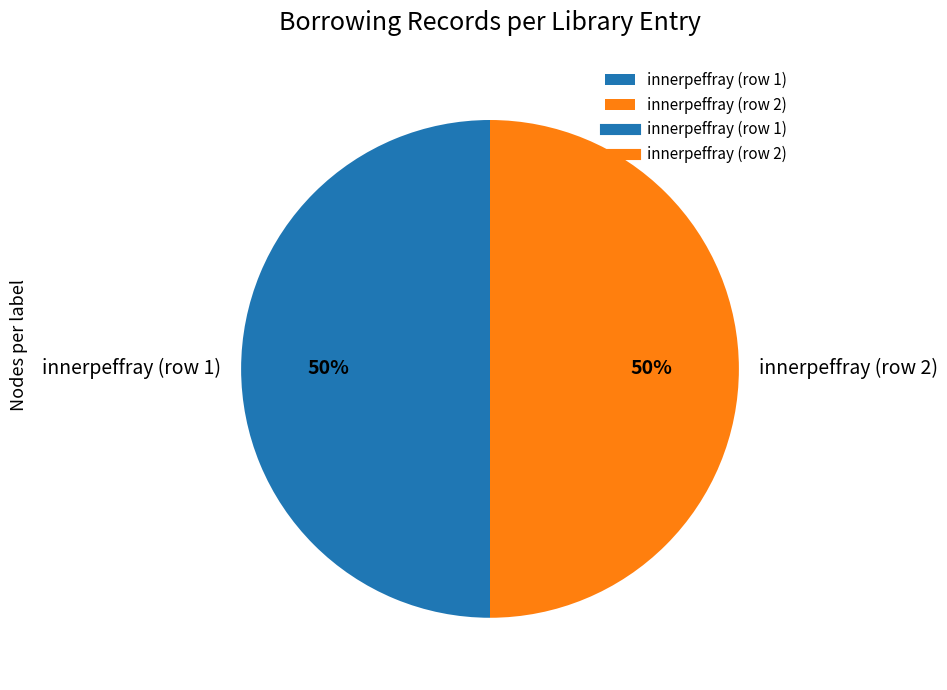

Is the sum of innerpeffray (row 2) and innerpeffray (row 1) greater than half?

Yes